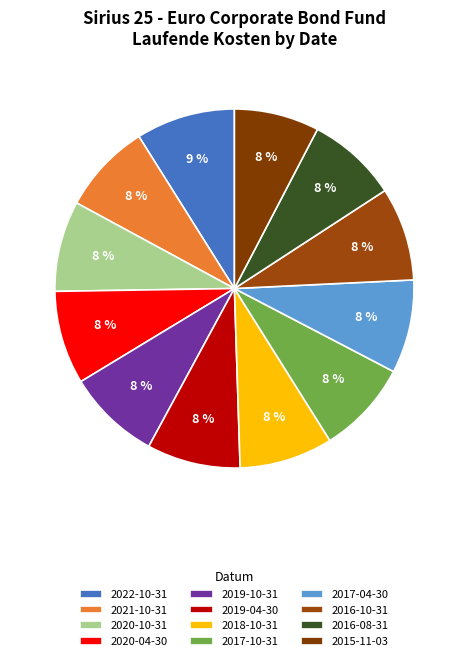

How many segments does this pie chart have?

12